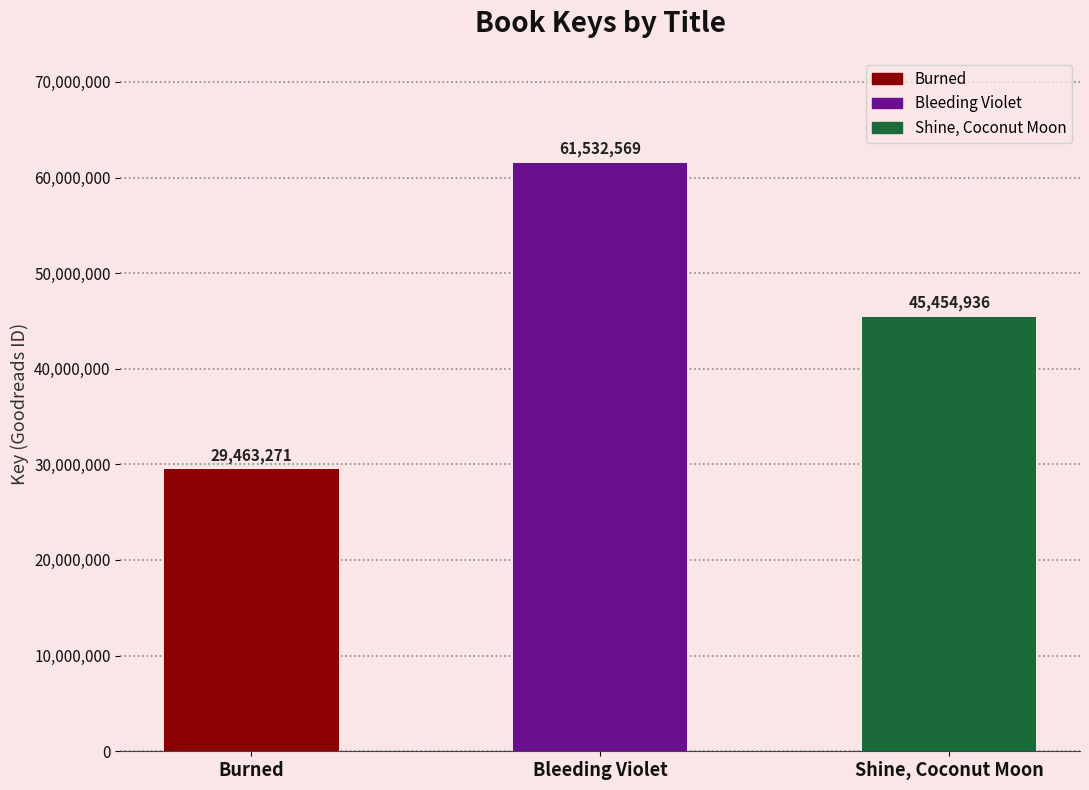

Which label corresponds to the smallest value in the chart?

Burned